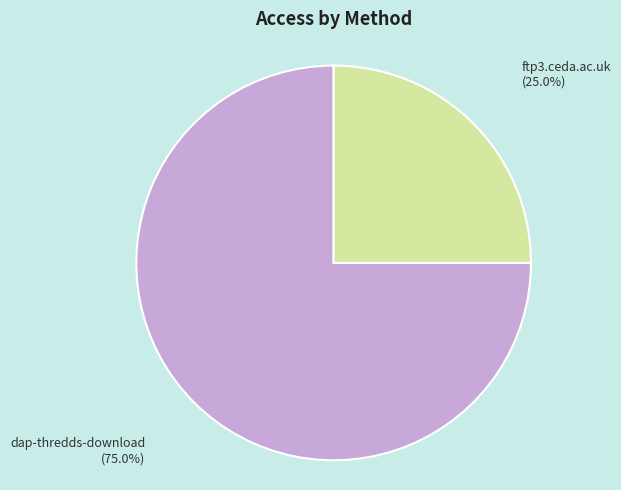

To the nearest percent, what is the difference between the ftp3.ceda.ac.uk and dap-thredds-download slice percentages?

50%